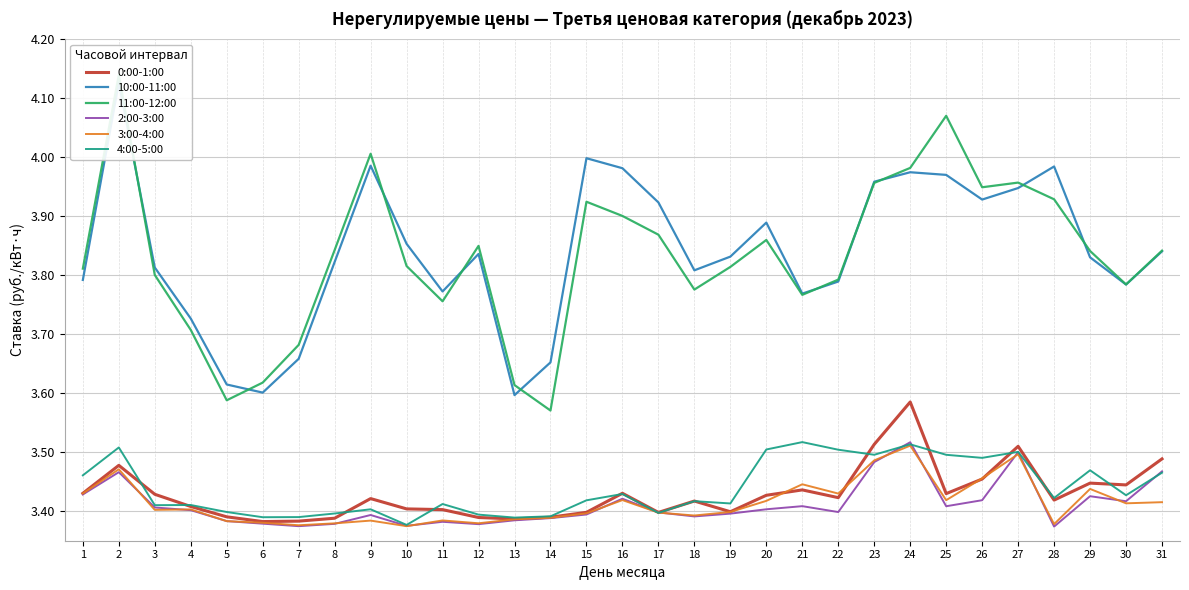

At how many categories does at least one series exceed 3?

31